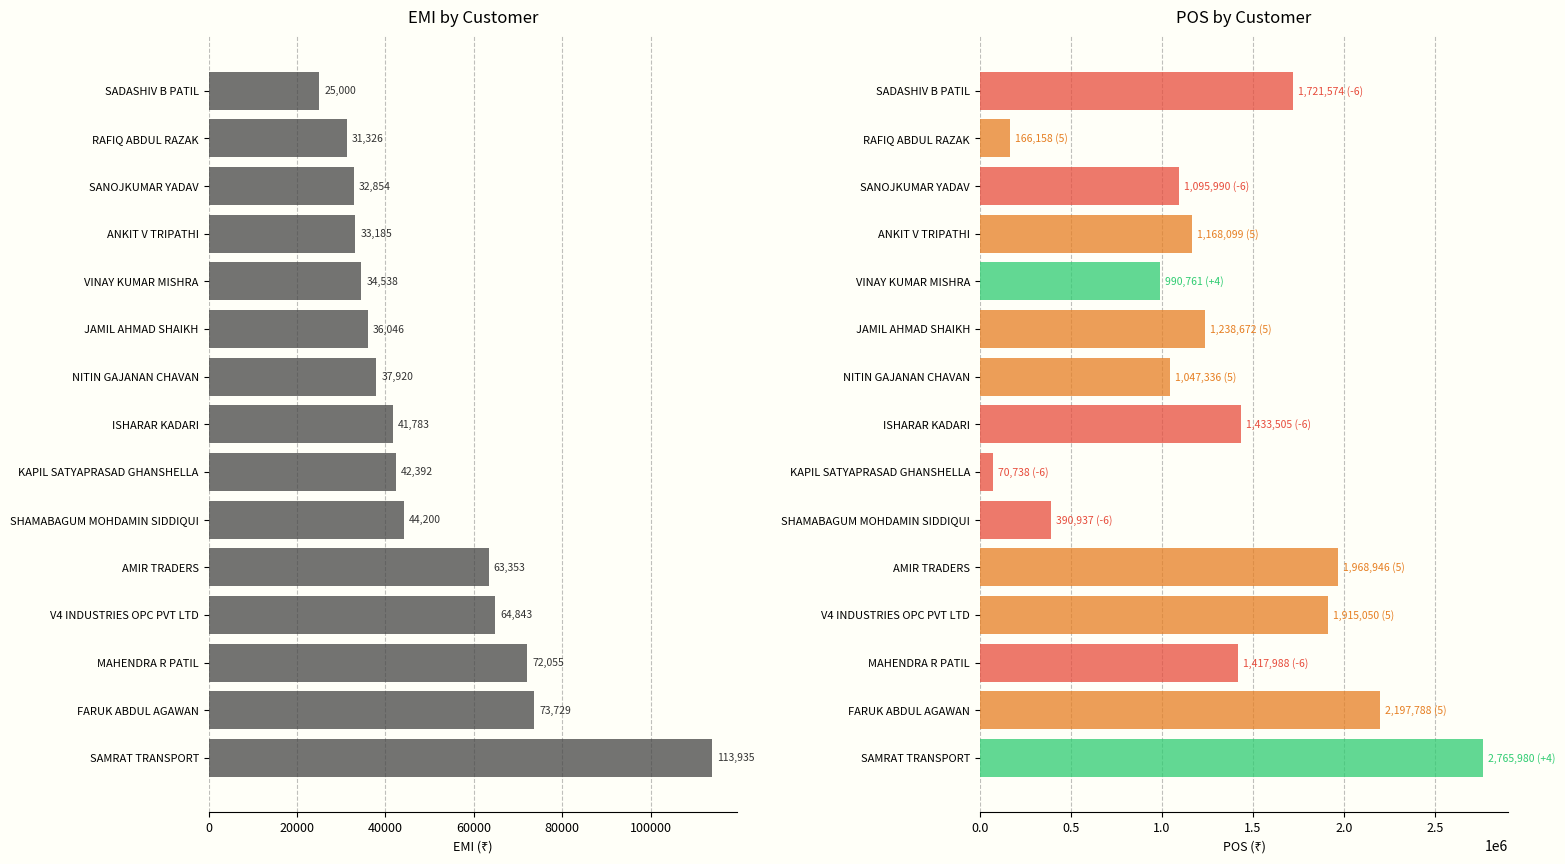

How many data points does each series have?

15